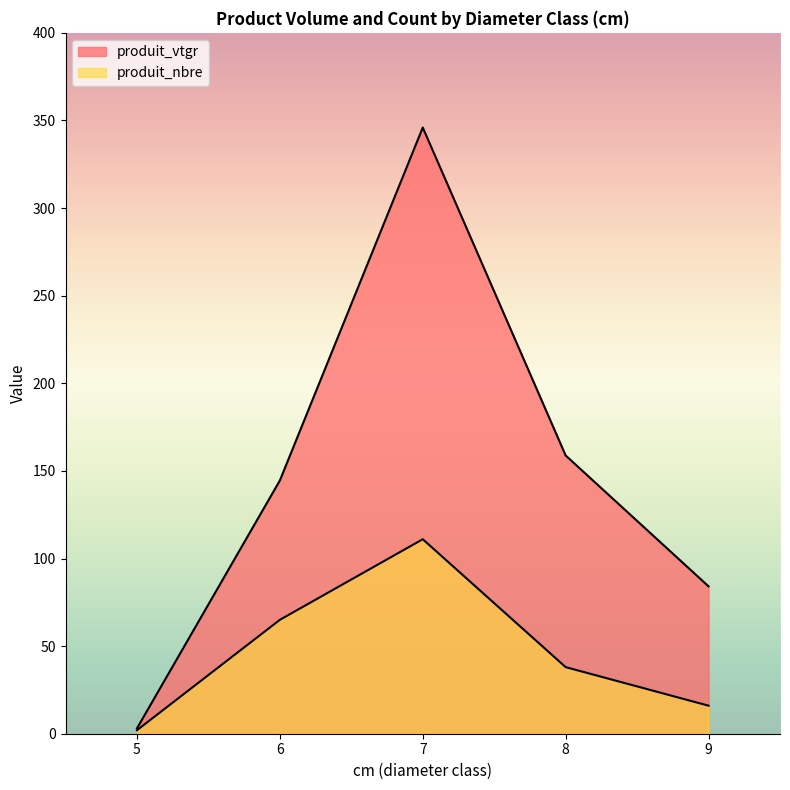

Is the value of produit_nbre at 7 greater than the value of produit_vtgr at 7?

No